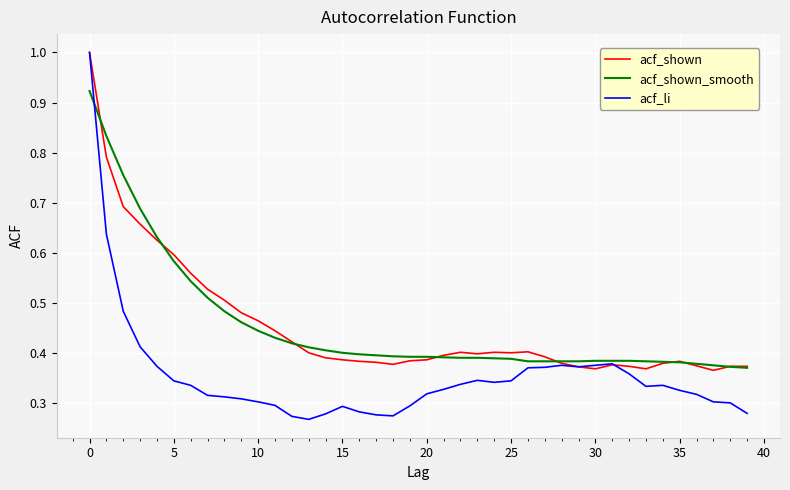

What is the maximum value shown in the chart?

1.0